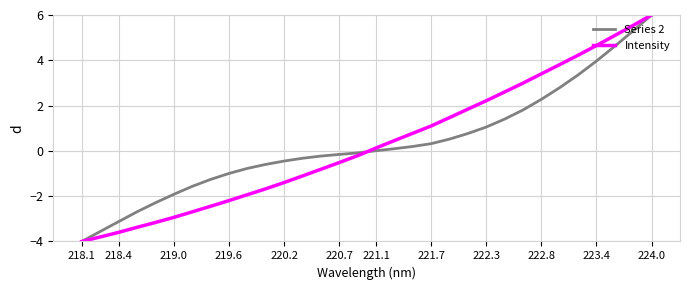

What is the maximum value for Series 2?

6.0